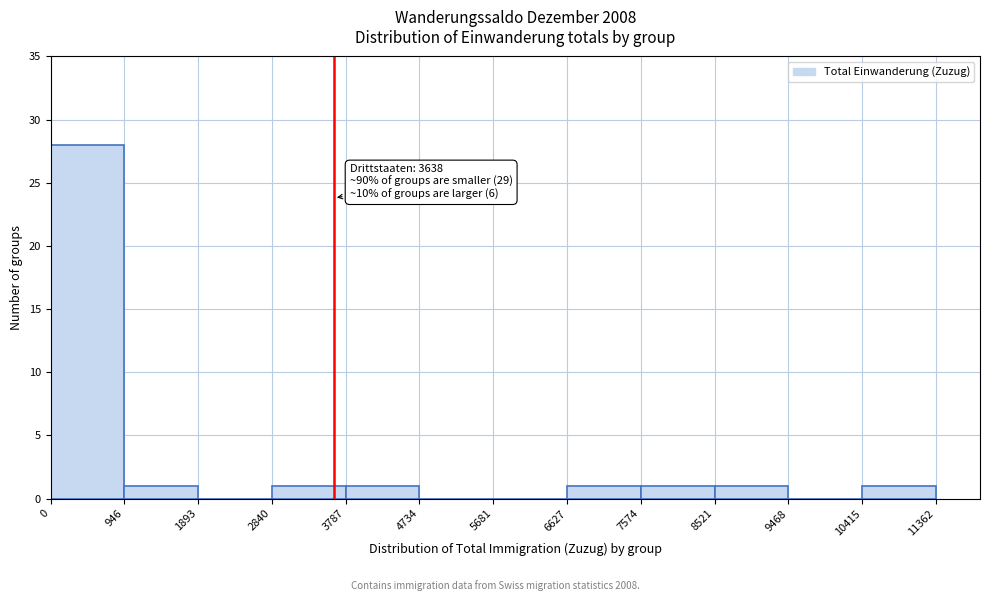

Which range on the x-axis has the tallest bar?

0 to 946